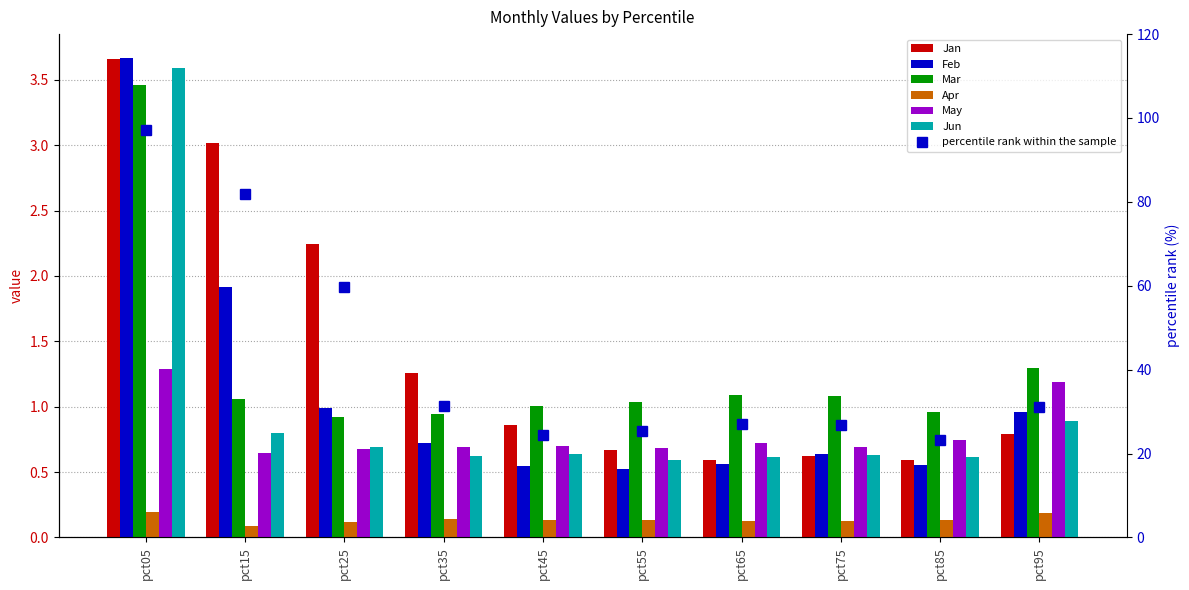

At which label does Jun reach its peak?

pct05